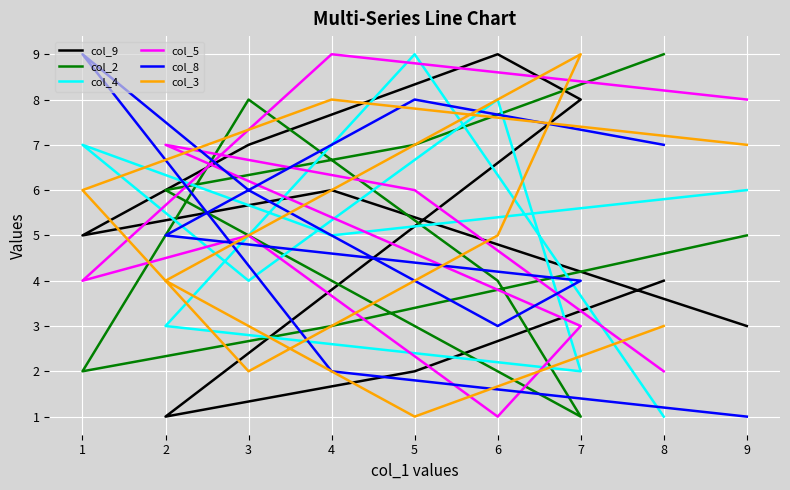

In col_4, how many points are lower than both neighbors (excluding endpoints)?

3